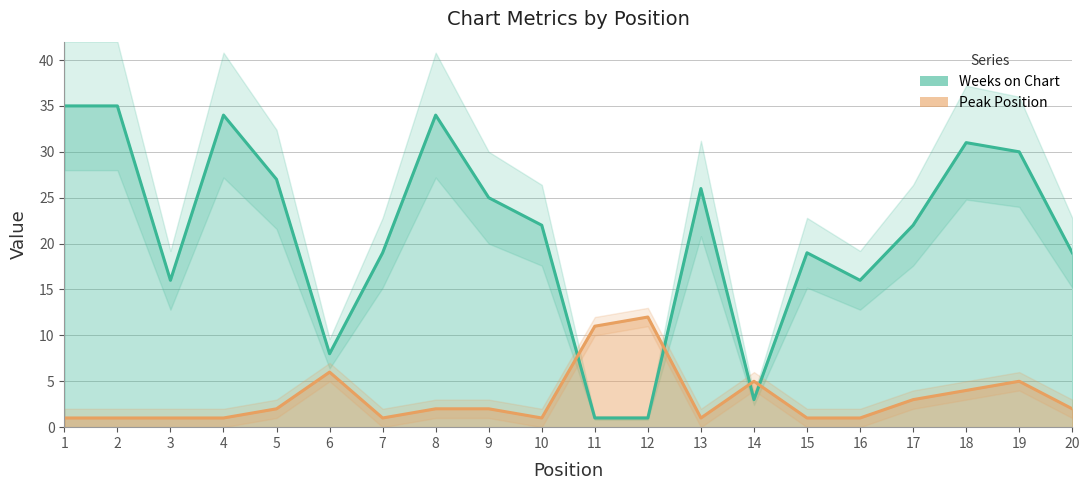

How many categories are shown in the chart?

20